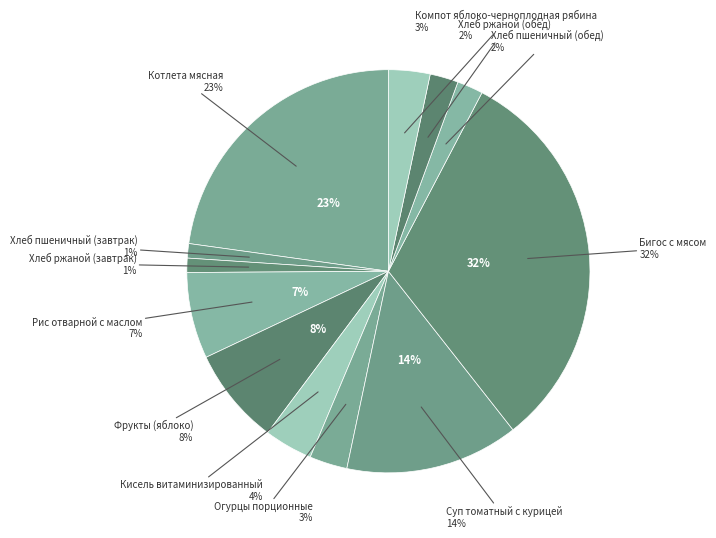

How many slices are in this pie chart?

12